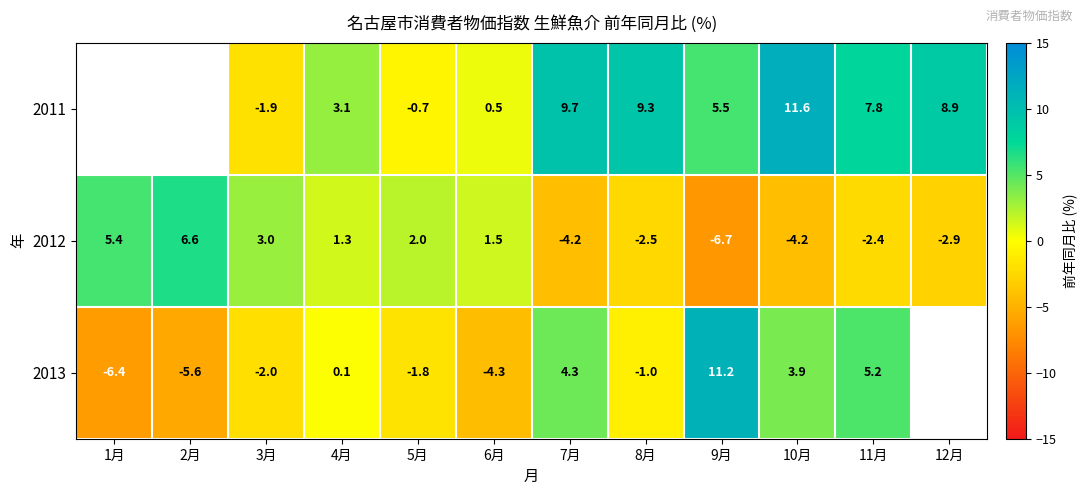

What is the total value across all series at 8月?

5.8